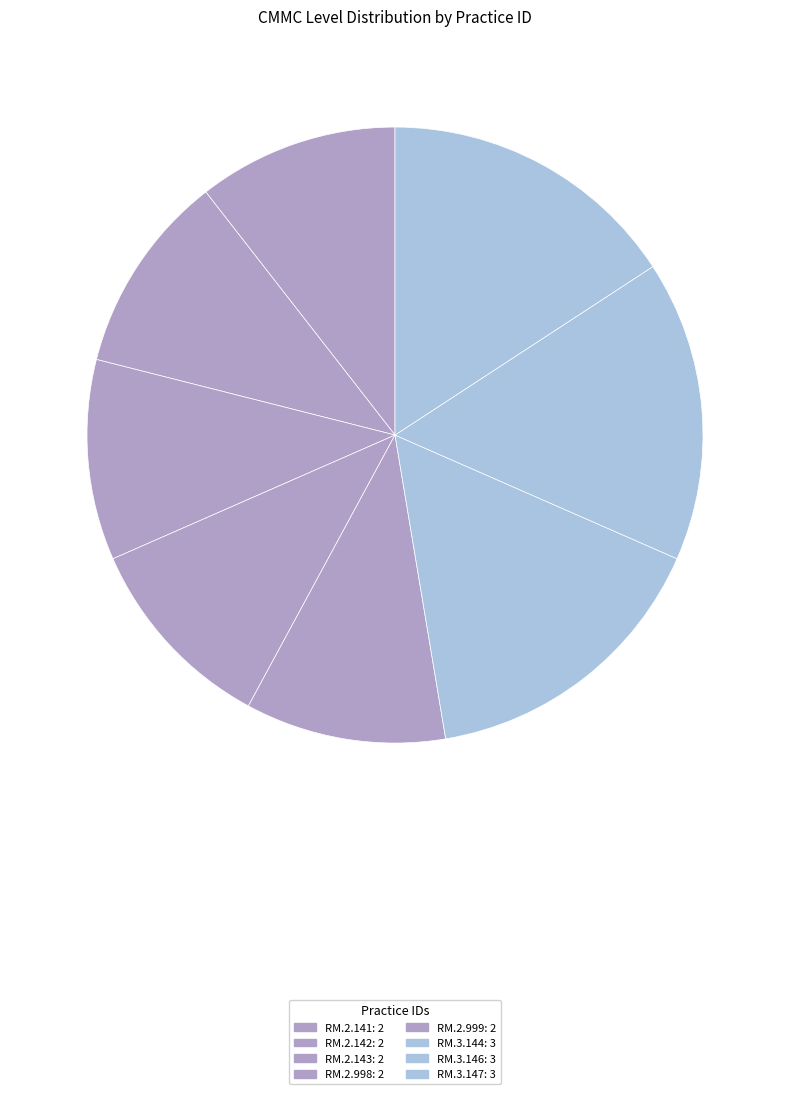

True or false: RM.2.143 accounts for 11% of the total.

True